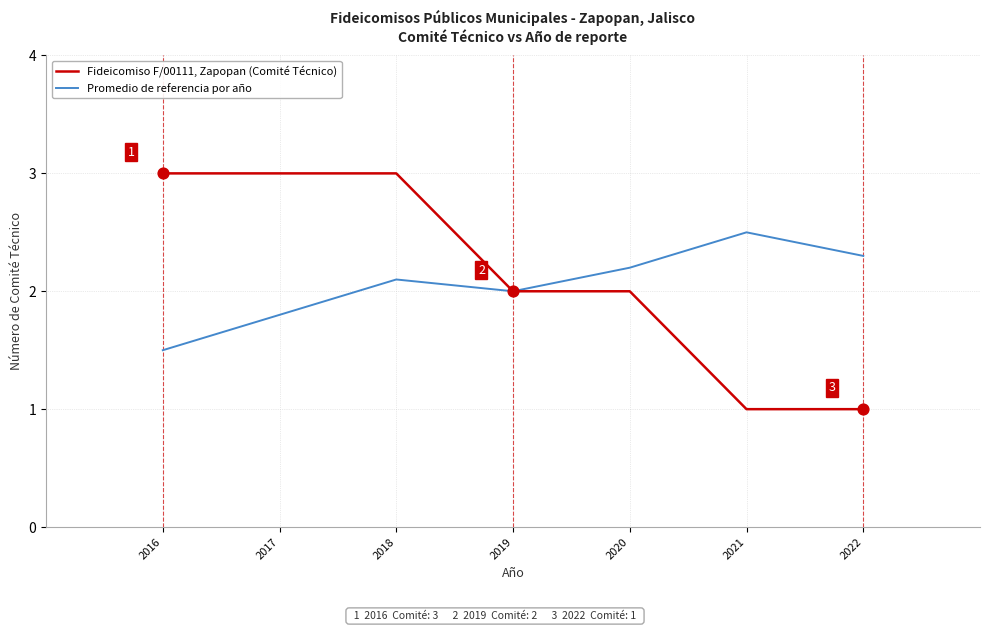

Between 2019 and 2021, which series saw the biggest shift?

Fideicomiso F/00111, Zapopan (Comité Técnico)